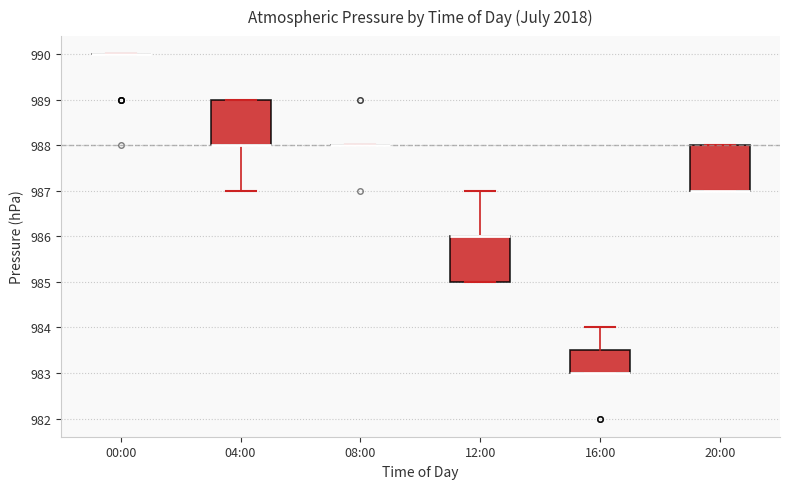

Reading left to right, transcribe this box plot: for each box, give where its median line is, the range the box spans, and where its two whiskers end, as read against the y-axis. The values are not printed on the chart, so give them approximately, as read against the axis.

00:00: box collapsed to a line at 990.0, whiskers 990.0 to 990.0
04:00: median 988.0 (drawn on the box's lower edge), box 988.0 to 989.0, whiskers 987.0 to 989.0
08:00: box collapsed to a line at 988.0, whiskers 988.0 to 988.0
12:00: median 986.0 (drawn on the box's upper edge), box 985.0 to 986.0, whiskers 985.0 to 987.0
16:00: median 983.0 (drawn on the box's lower edge), box 983.0 to 983.5, whiskers 983.0 to 984.0
20:00: median 987.0 (drawn on the box's lower edge), box 987.0 to 988.0, whiskers 987.0 to 988.0